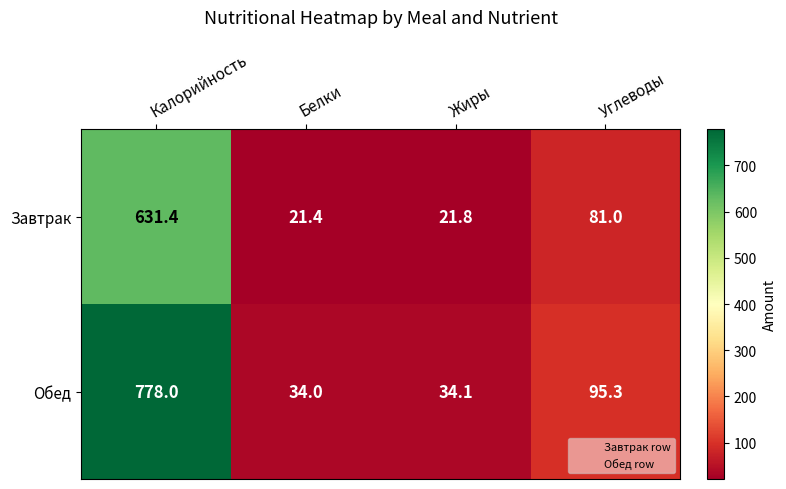

Reading left to right, extract all data points from this chart.

Завтрак: Калорийность=631.4	Белки=21.4	Жиры=21.8	Углеводы=81.0
Обед: Калорийность=778.0	Белки=34.0	Жиры=34.1	Углеводы=95.3